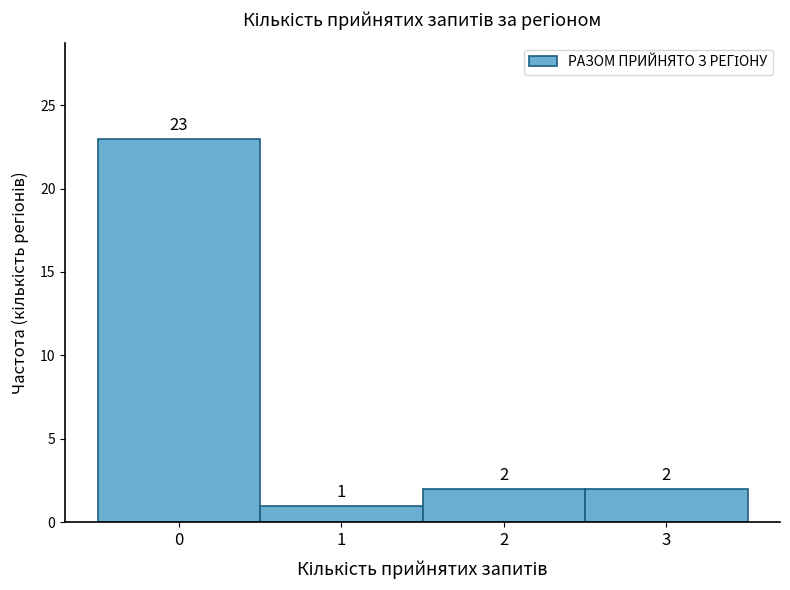

Which range on the x-axis has the tallest bar?

-0.5 to 0.5